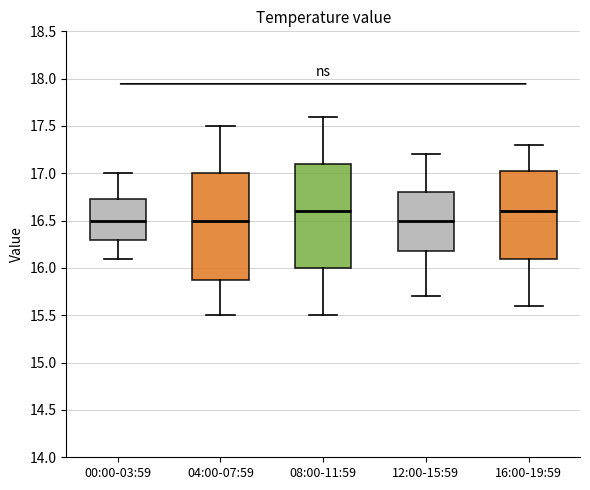

Where does the lower whisker of the box for 08:00-11:59 end on the y-axis? The values are not printed on the chart, so give them approximately, as read against the axis.

15.50